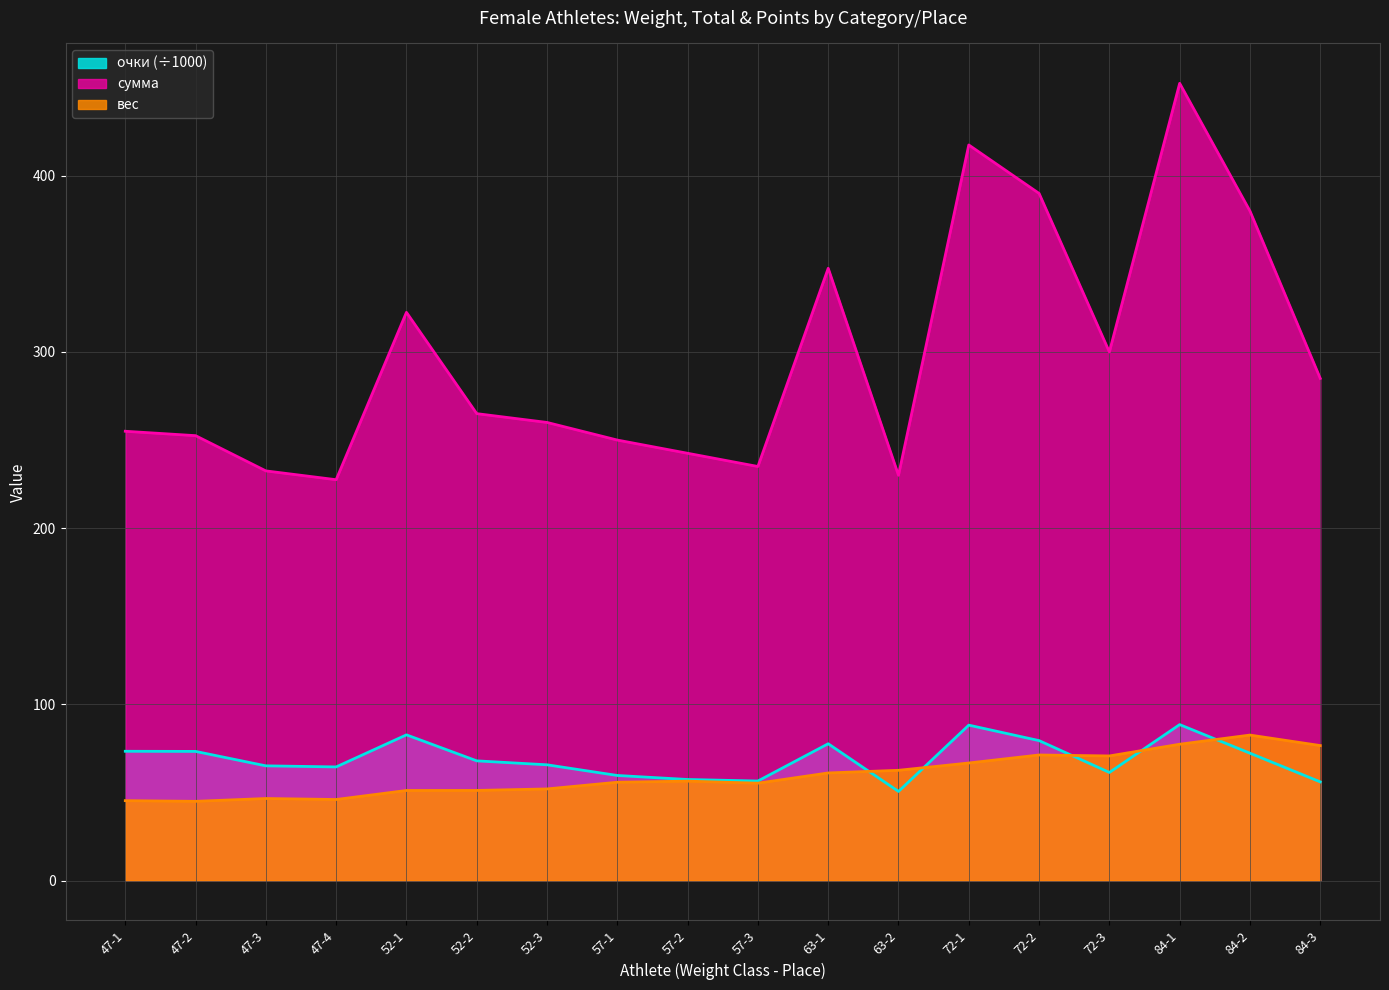

Which category has the lowest value in the вес series?

47-2